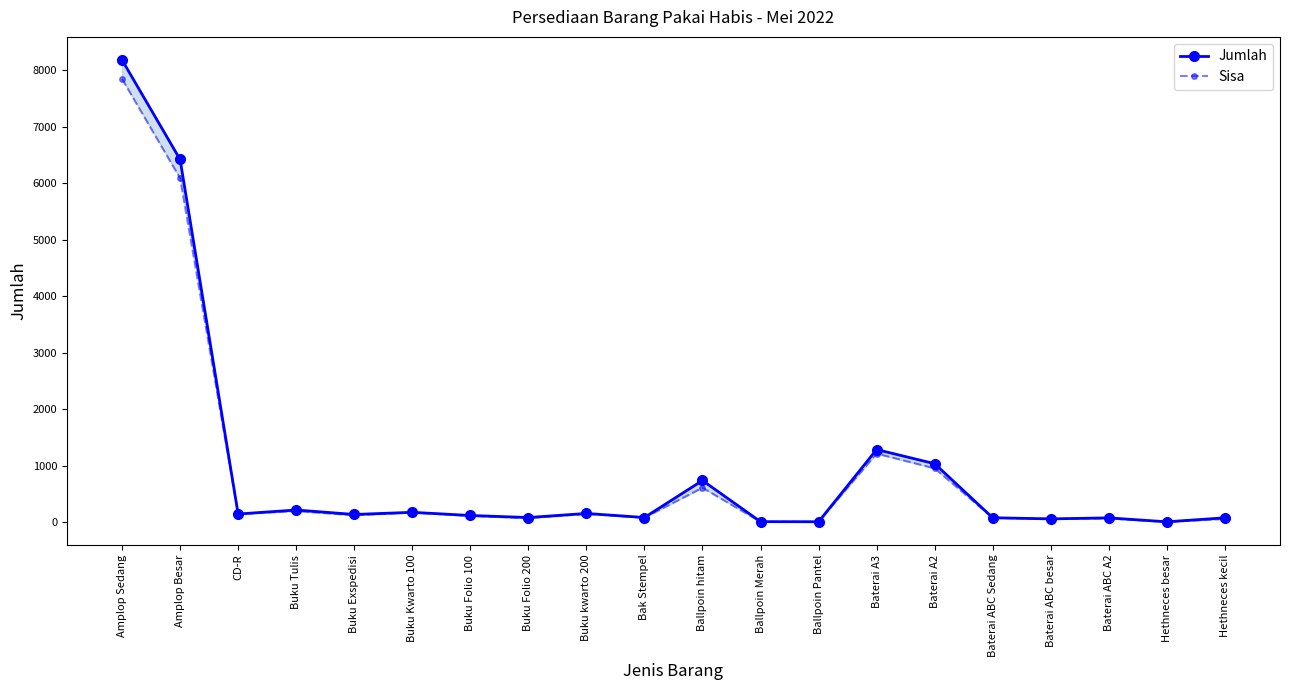

Is it true that Jumlah equals 83 at Hethneces kecil?

True